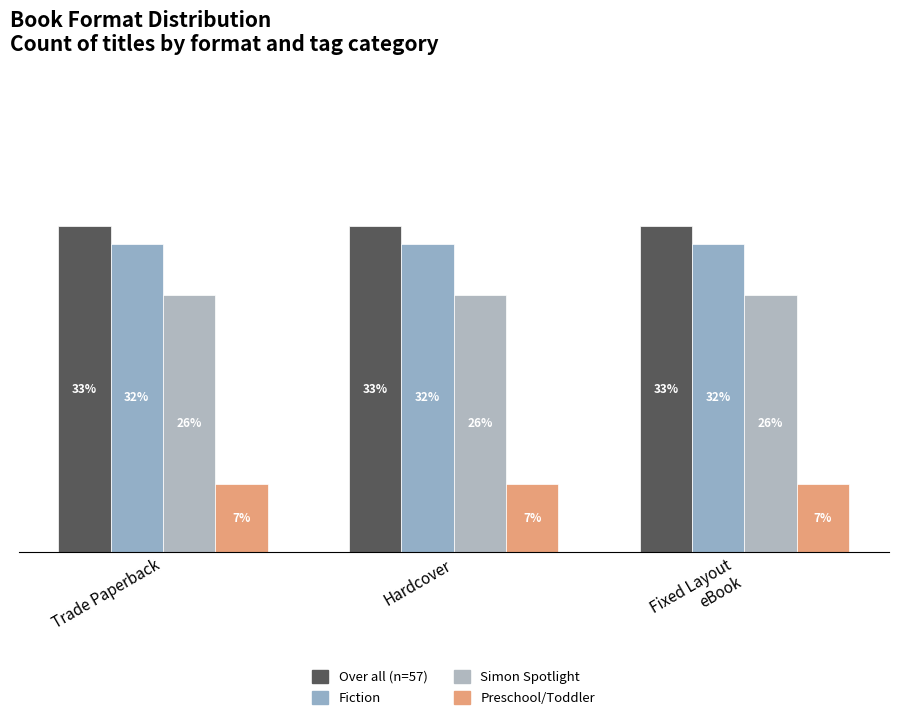

Does the chart contain stacked bars?

No